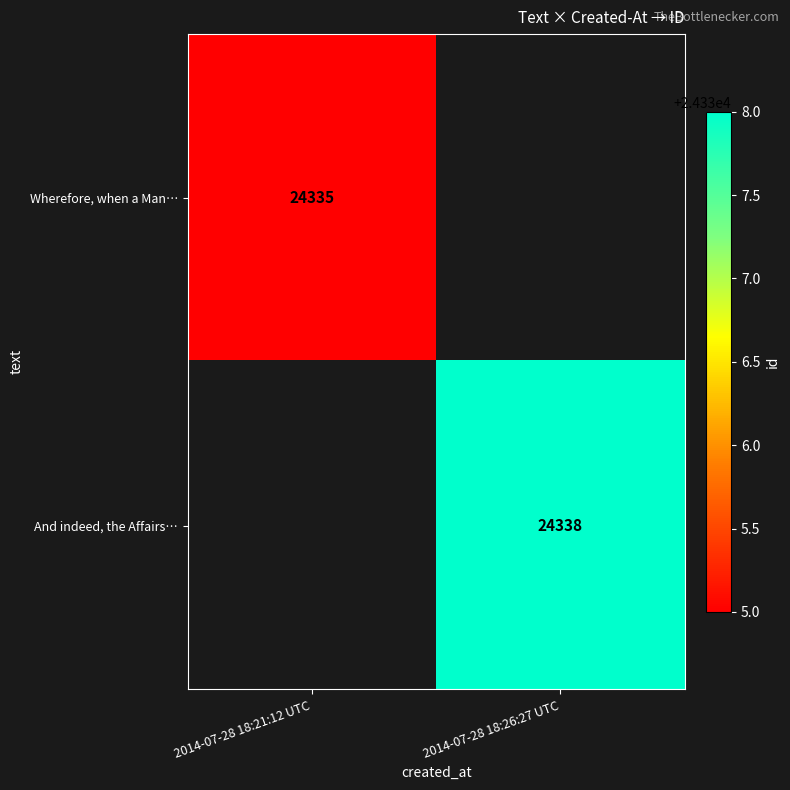

True or false: Wherefore, when a Man… has a value of 24335 at 2014-07-28 18:21:12 UTC.

True